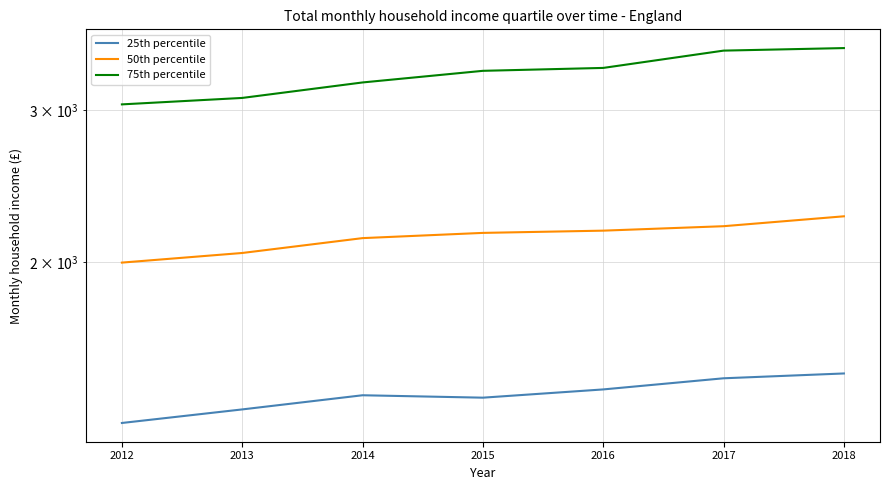

True or false: 75th percentile has a value of 841 at 2017.

False